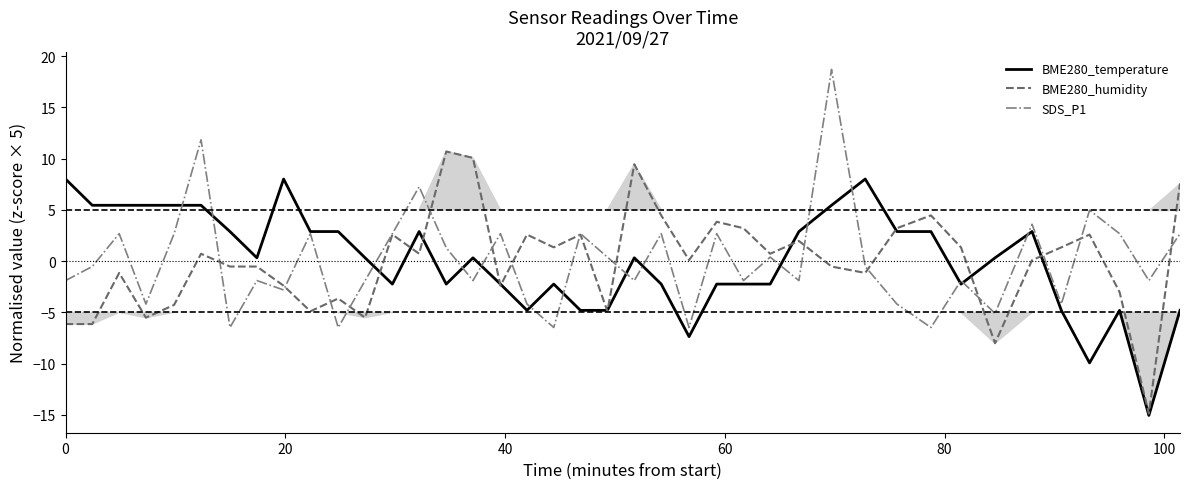

Is the value of BME280_humidity at 39 greater than the value of SDS_P1 at 23?

Yes